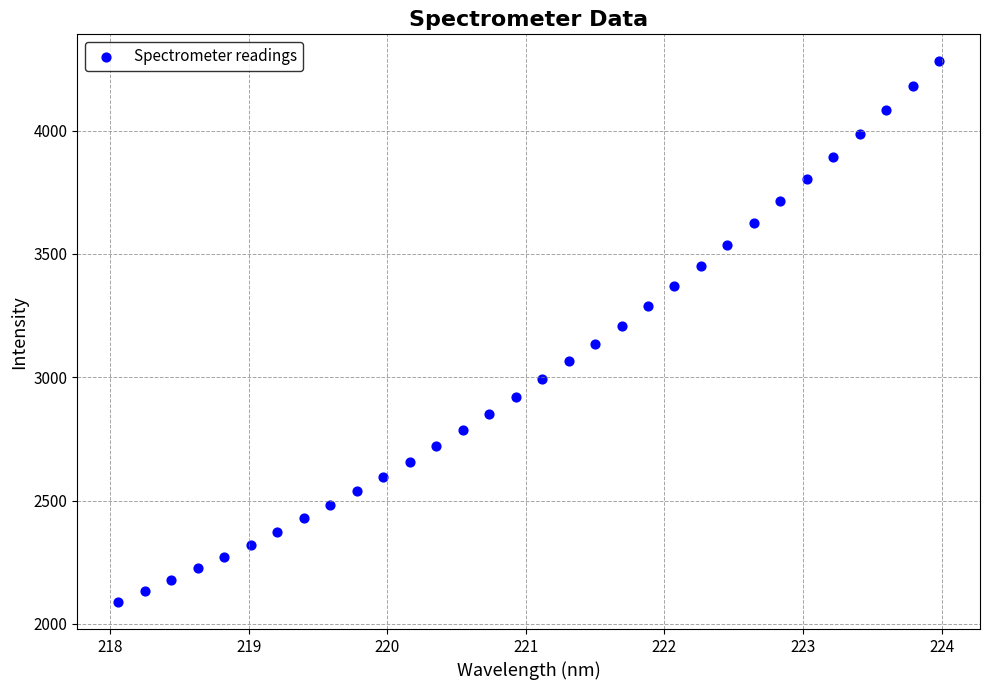

What is the range of X values (max minus min)?

5.9